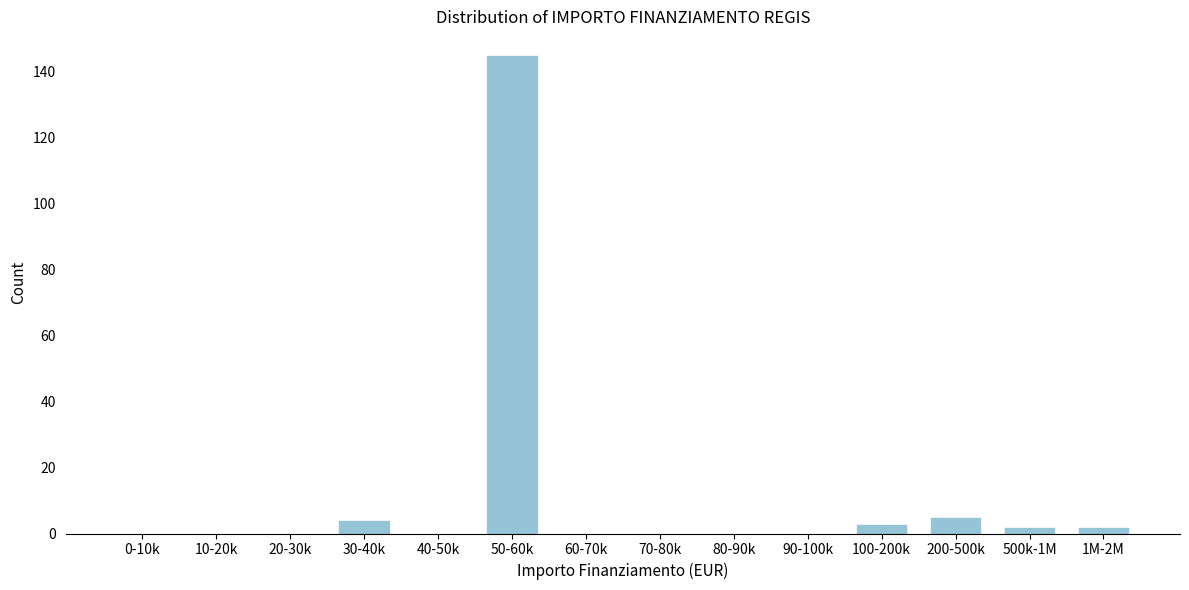

Reading right to left, list all the values displayed in this chart.

1M-2M=2	500k-1M=2	200-500k=5	100-200k=3	90-100k=0	80-90k=0	70-80k=0	60-70k=0	50-60k=145	40-50k=0	30-40k=4	20-30k=0	10-20k=0	0-10k=0